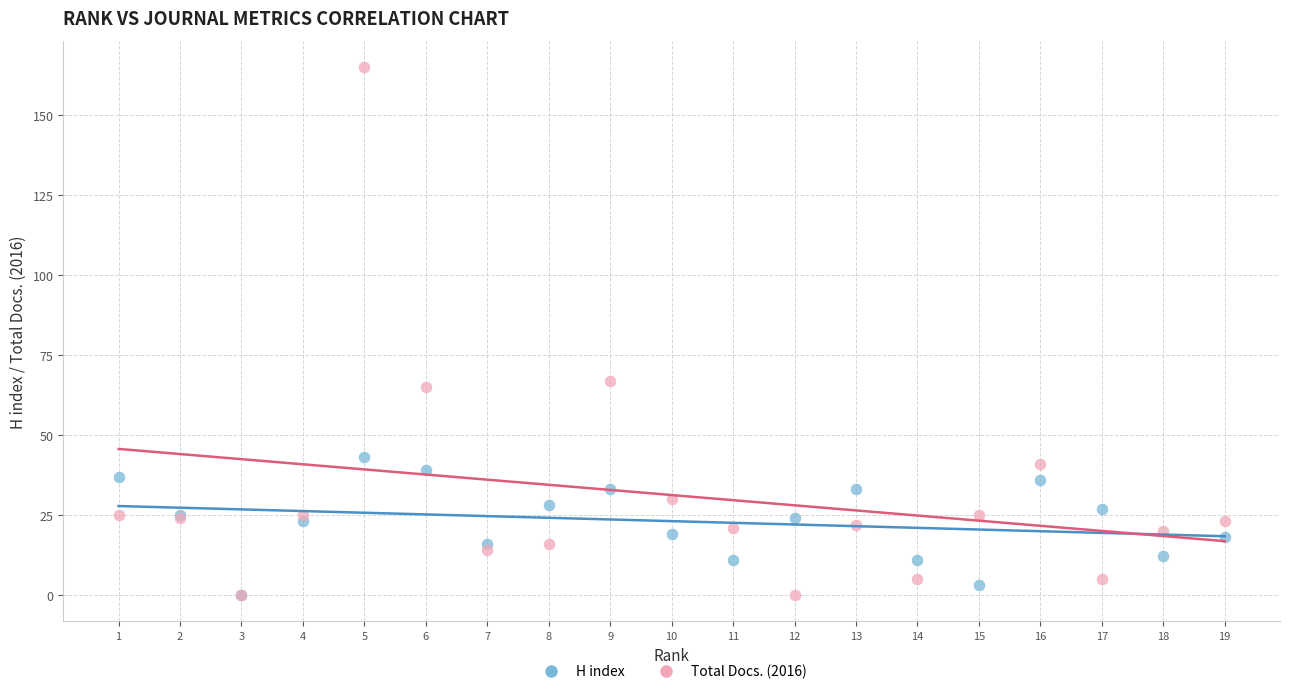

Which series reaches the maximum Y coordinate?

Total Docs. (2016)